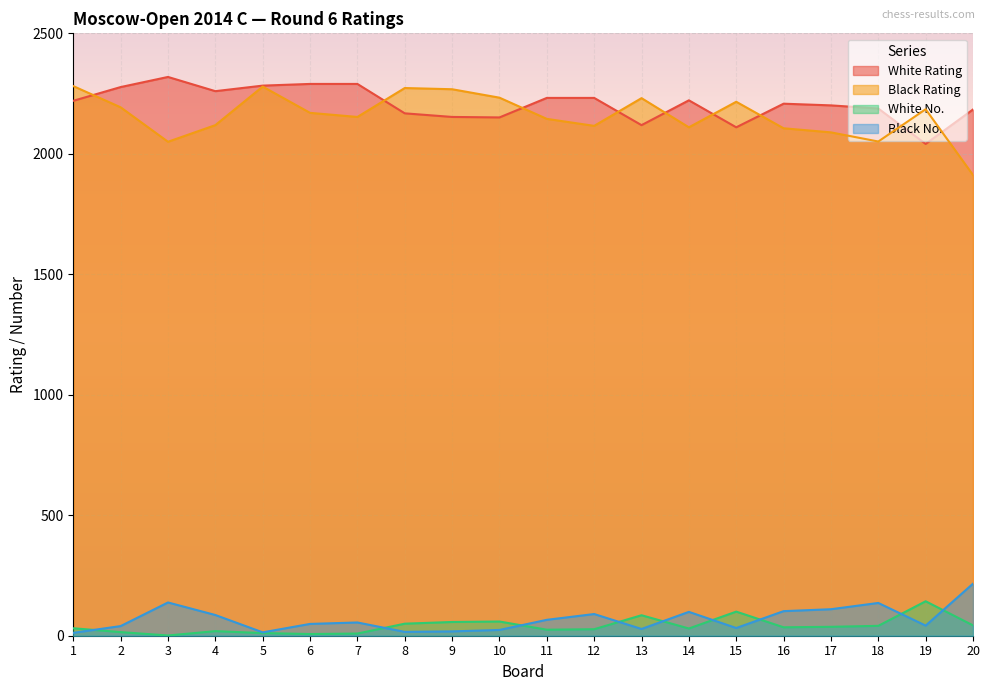

Which series has the largest total across all categories?

White Rating